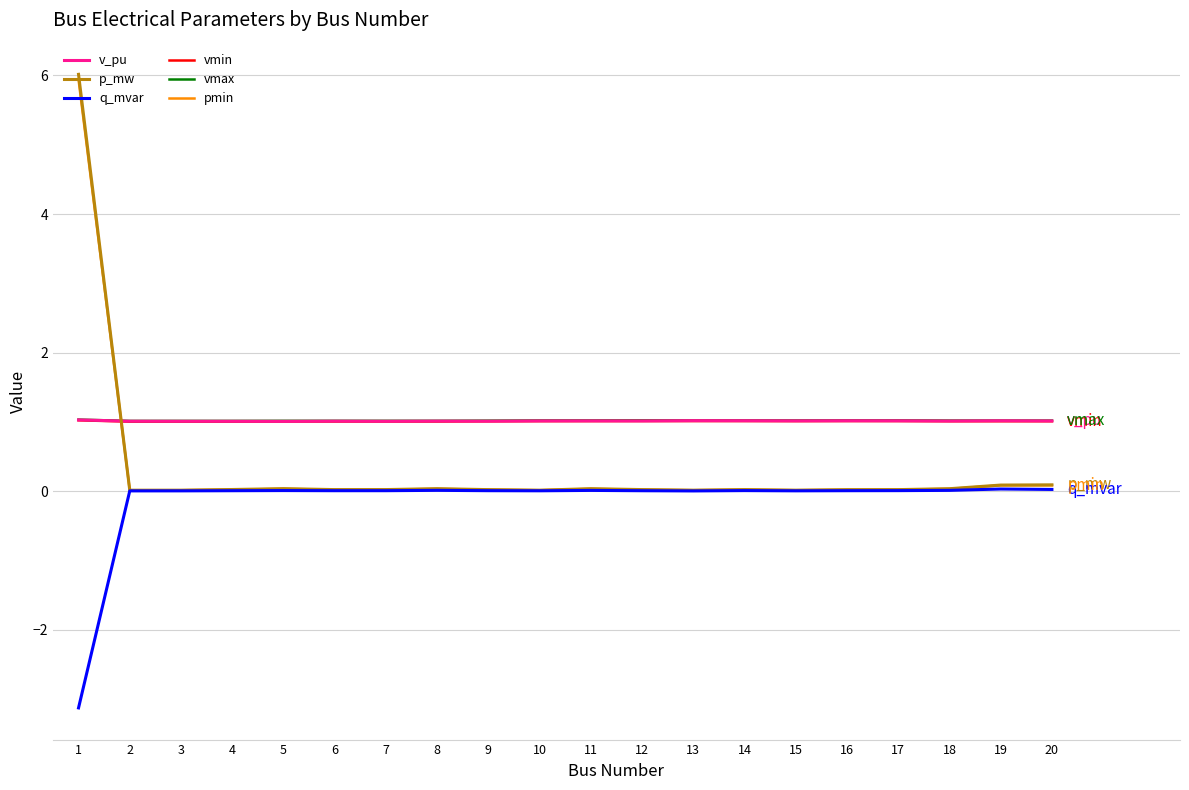

What is the maximum value shown in the chart?

6.0